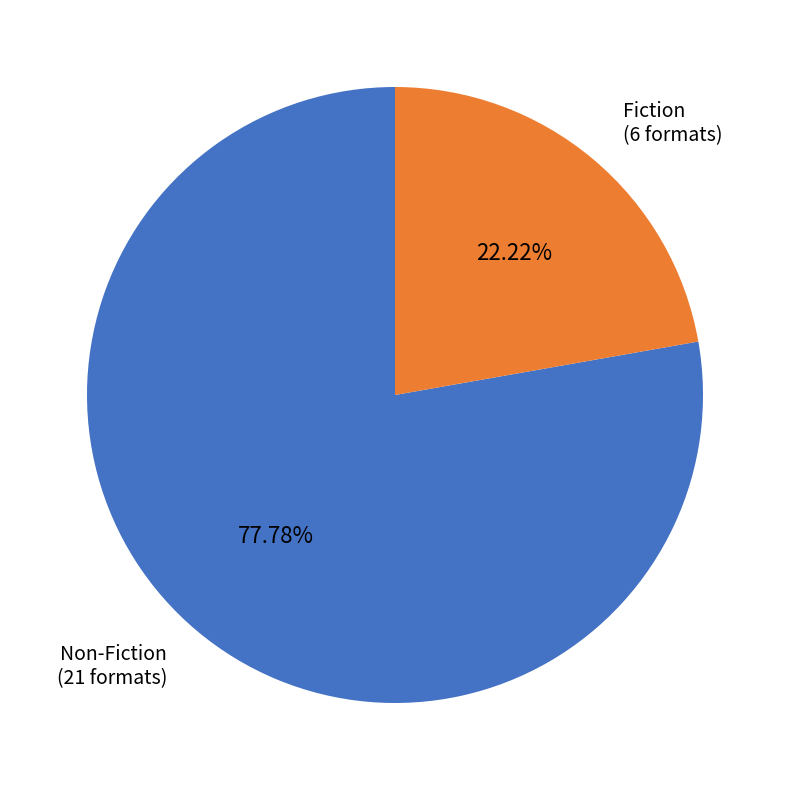

Rank the categories by value from highest to lowest.

Non-Fiction (21 formats), Fiction (6 formats)